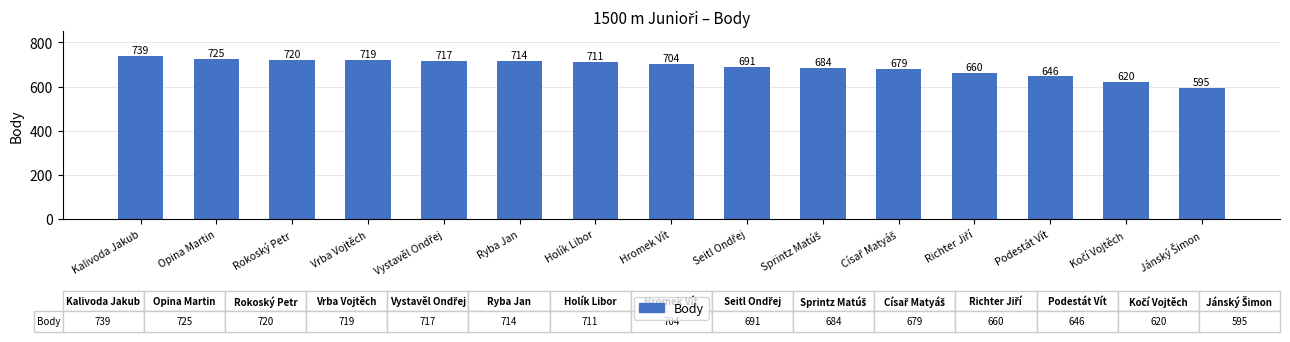

What is the average value?

688